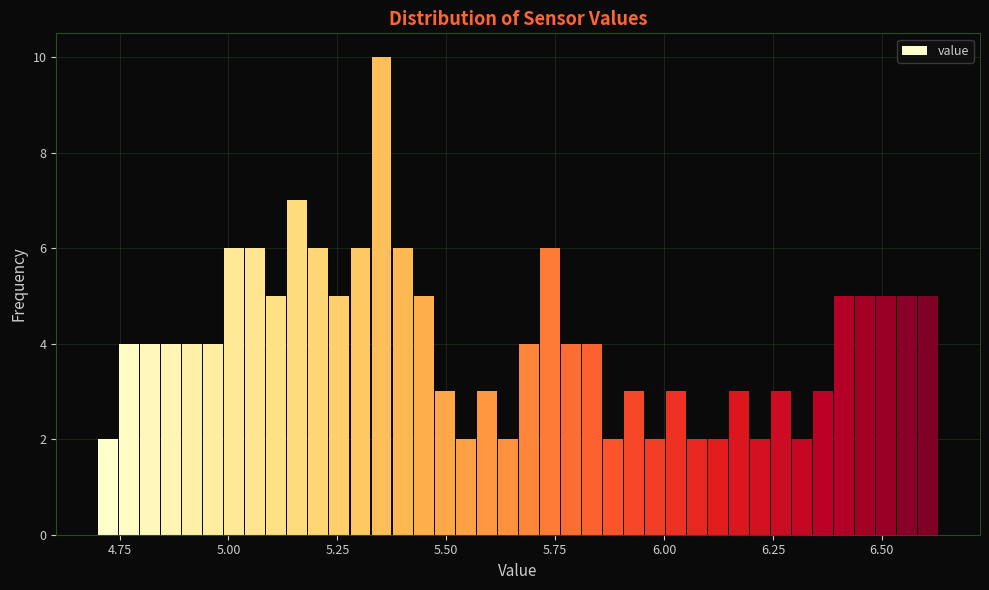

Around what value on the x-axis is the tallest bar? Give the approximate position of its centre, as read against the axis.

5.35